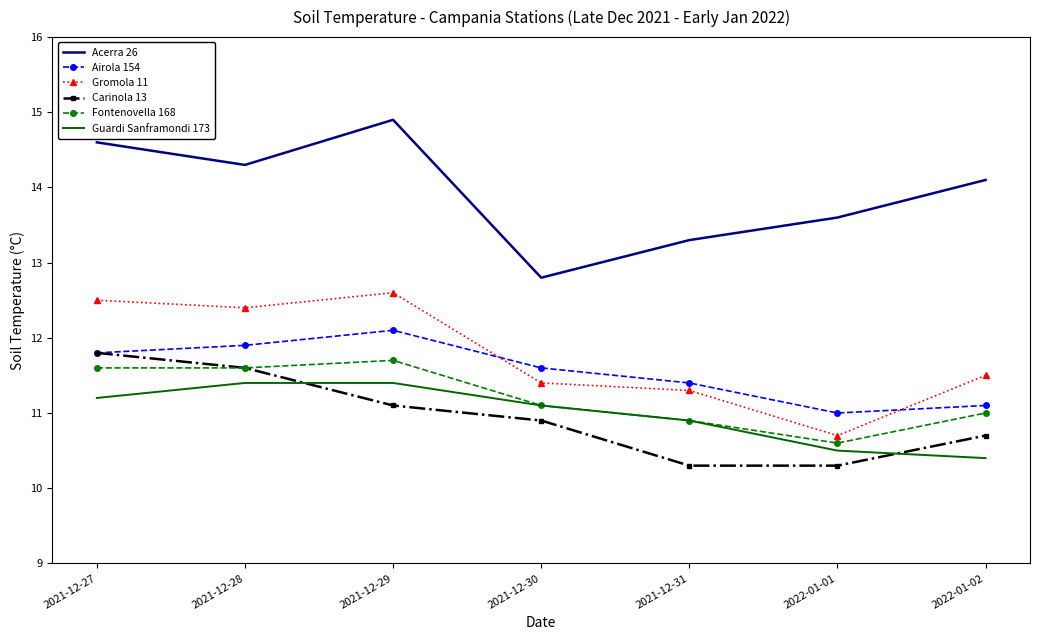

What is the difference between the second highest and minimum values in the Airola 154 series?

0.9